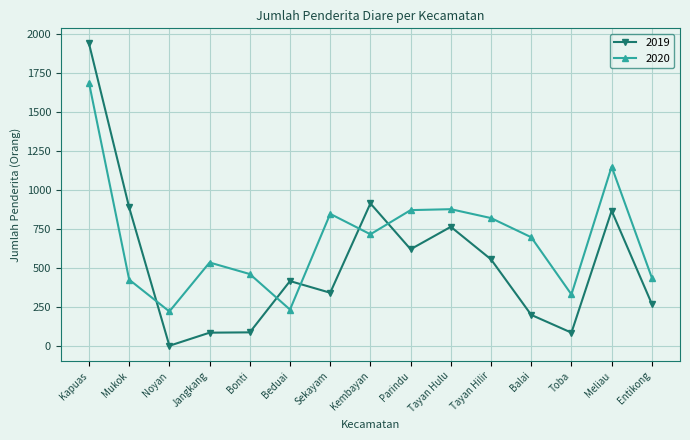

What is the total value across all series at Tayan Hulu?

1639